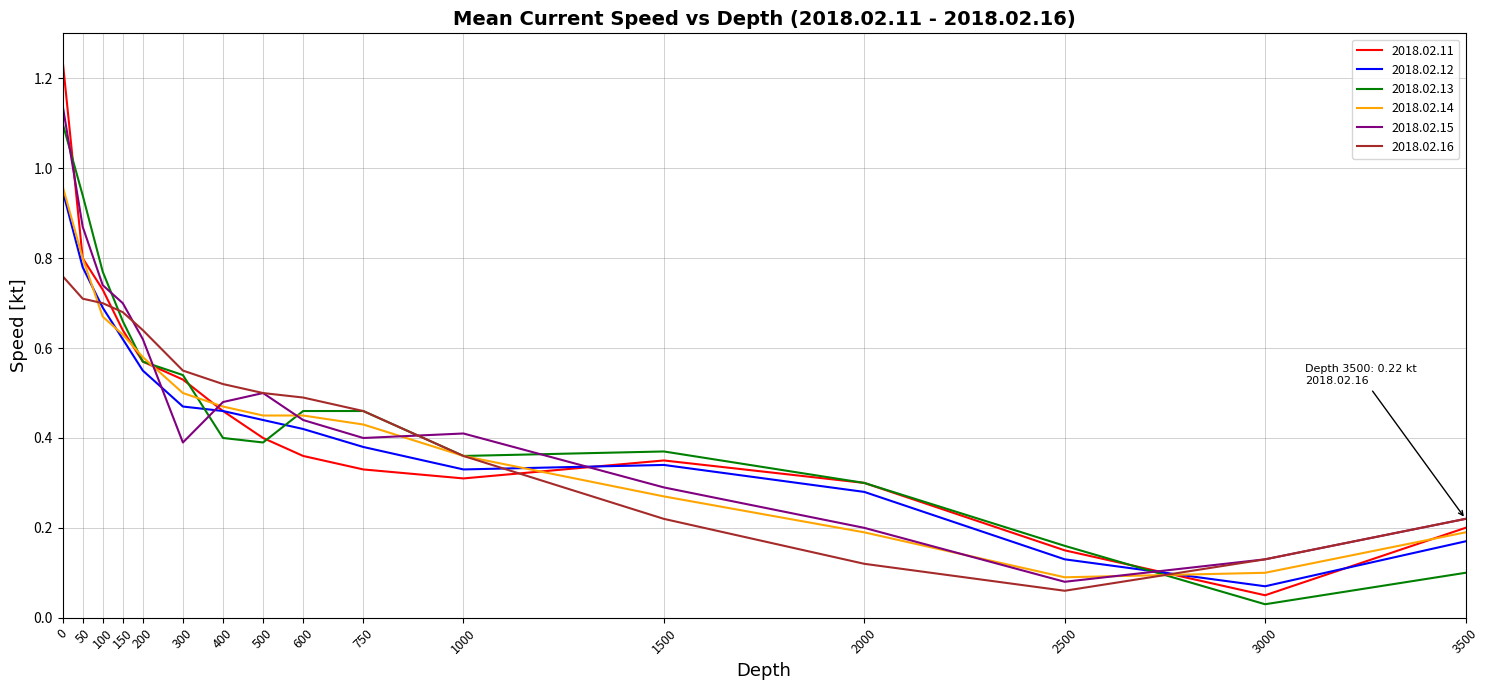

Which series ends up on top after the final intersection of 2018.02.12 and 2018.02.13?

2018.02.12